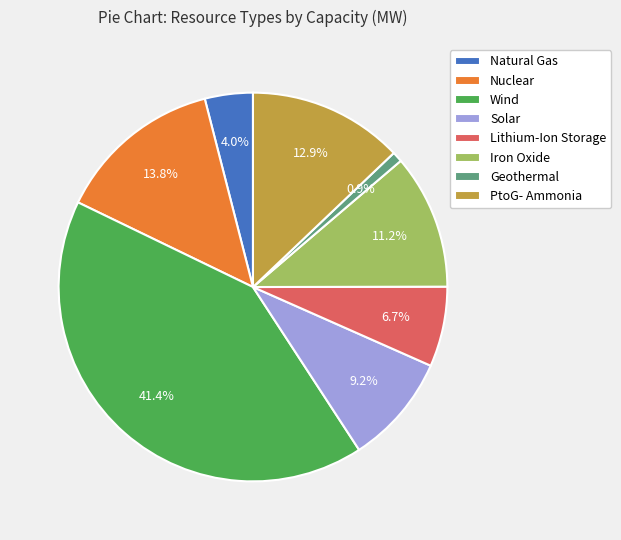

Count the number of slices in the pie.

8